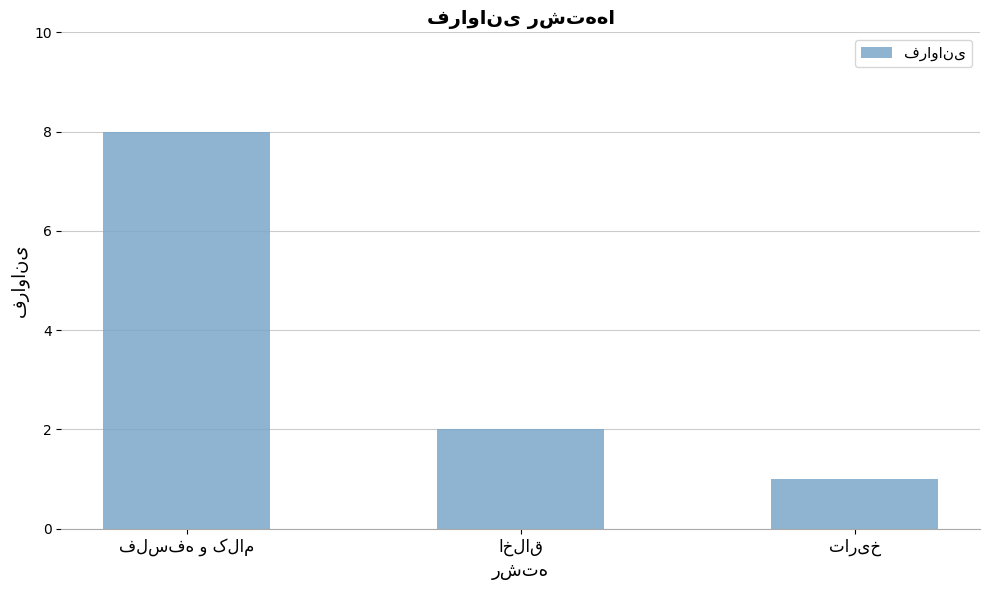

What is the difference between the maximum and second lowest values?

6